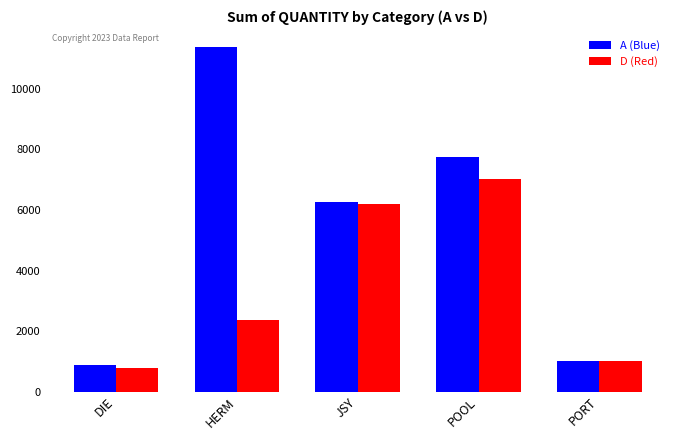

List the labels in order of A (Blue) value, smallest first.

DIE, PORT, JSY, POOL, HERM